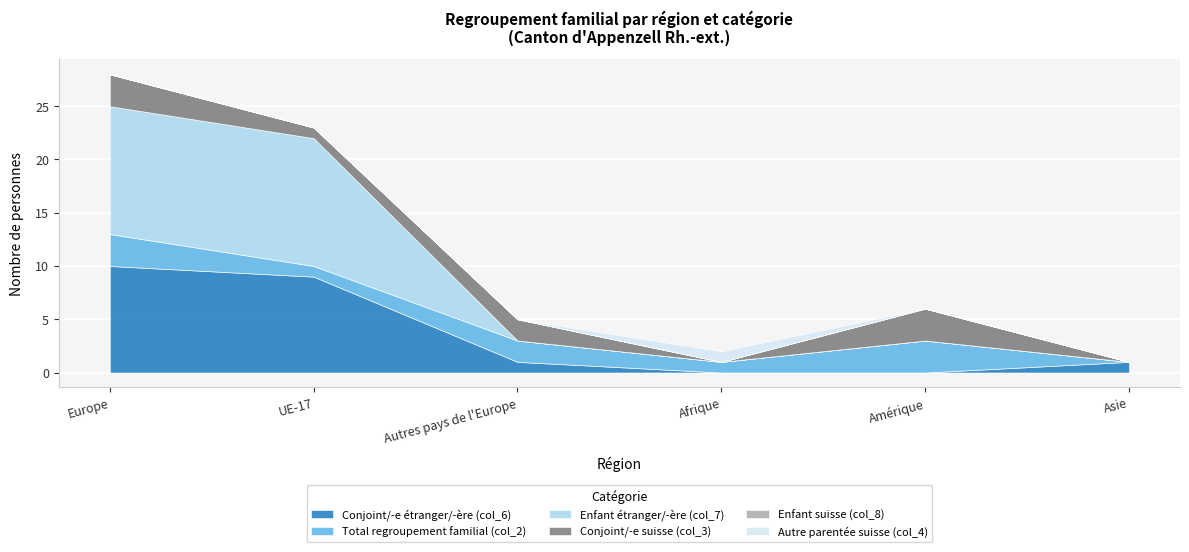

What is the label of the 6th point from the right?

Europe